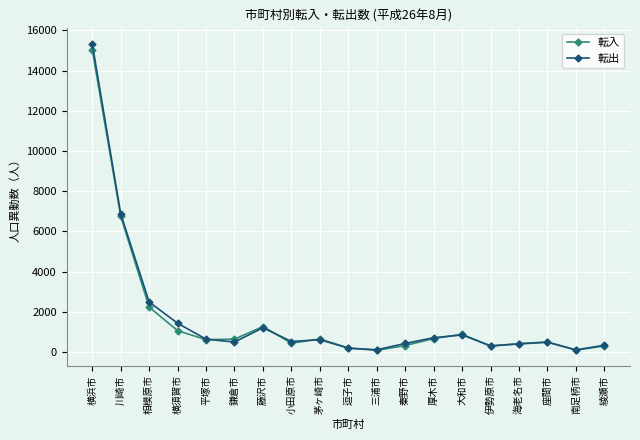

How many data points in 転出 are less than 525?

9